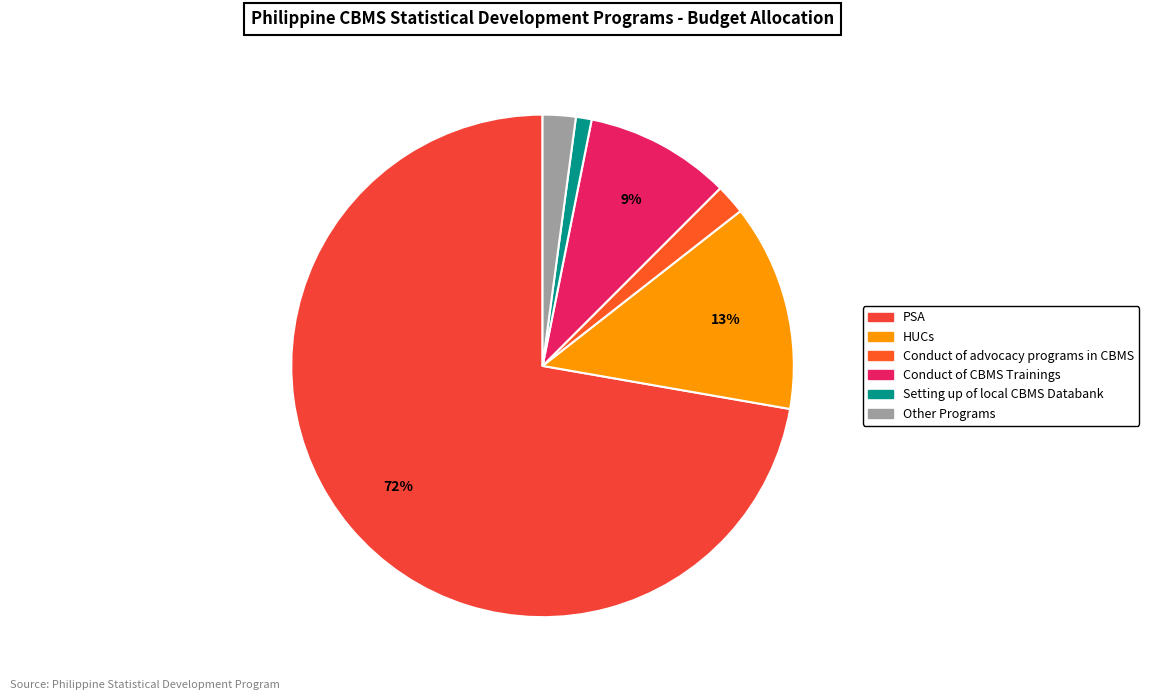

How many slices are in this pie chart?

6